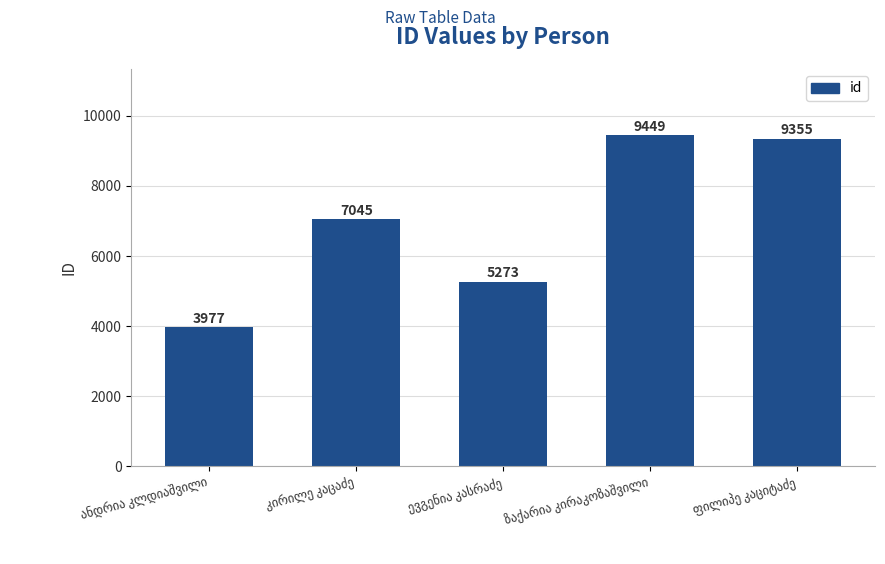

How many data points does each series have?

5